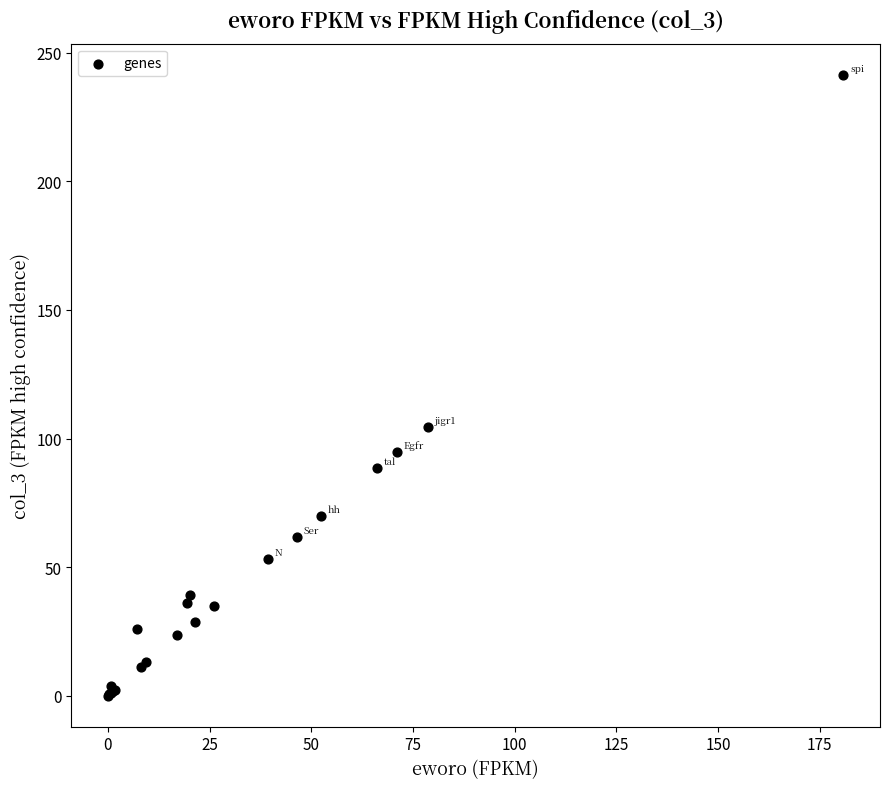

What Y value in the scatter plot is closest to 120?

104.5